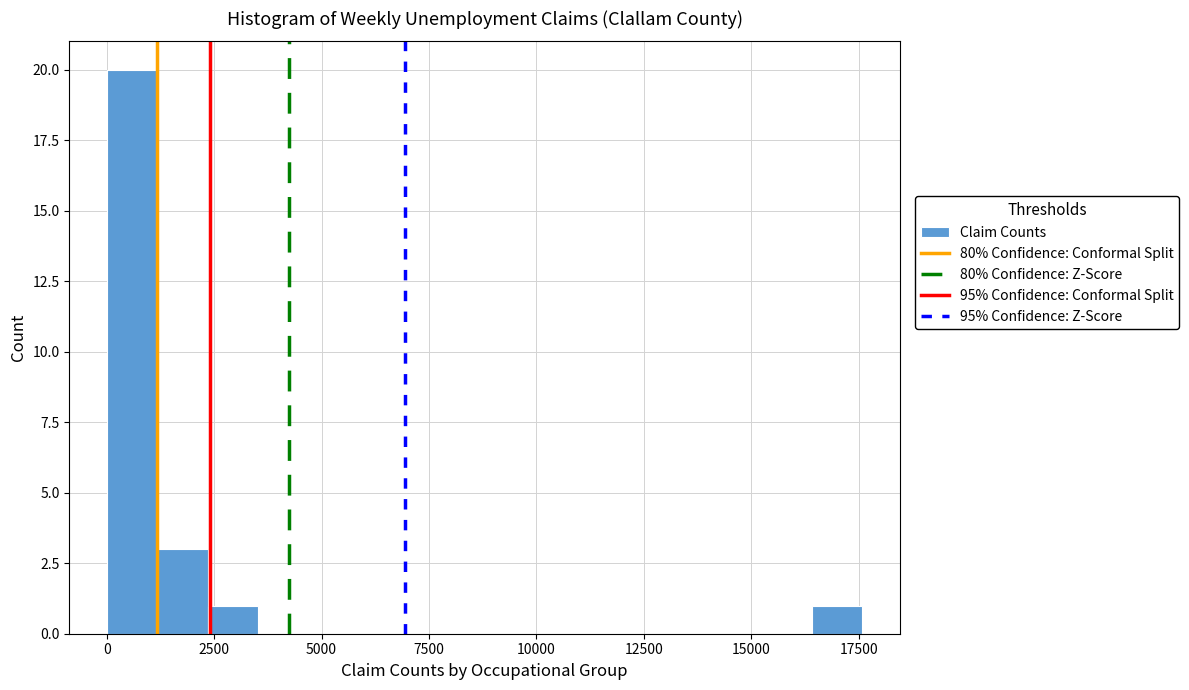

Read against the x-axis, roughly where is the centre of the tallest bar?

500